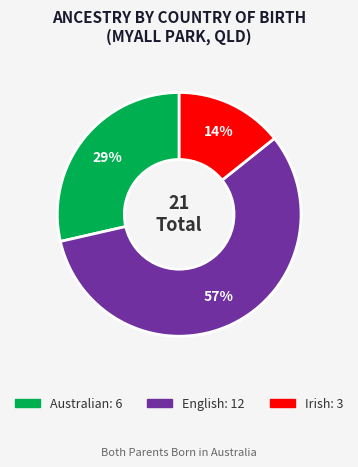

To the nearest percent, what percentage of the pie is Australian?

29%